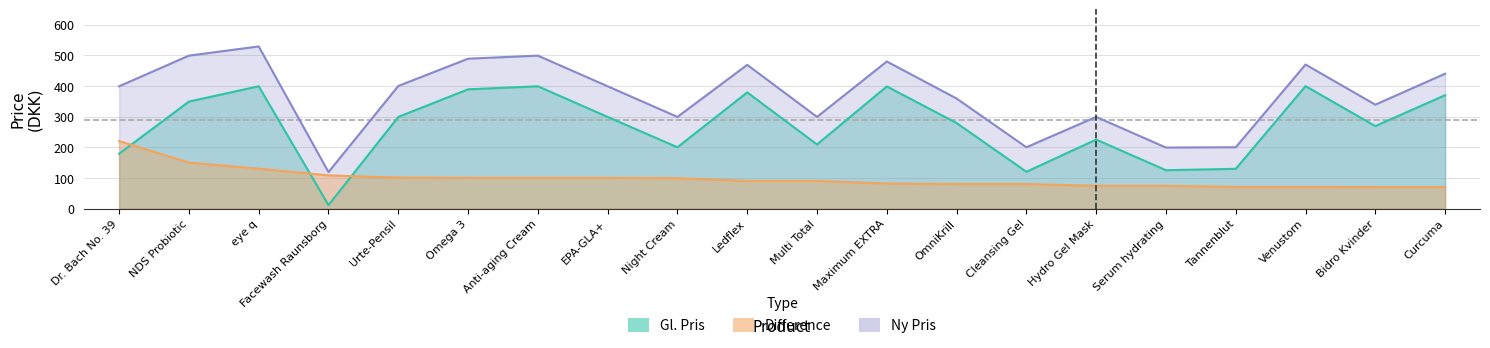

What is the label of the 5th point from the left?

Urte-Pensil